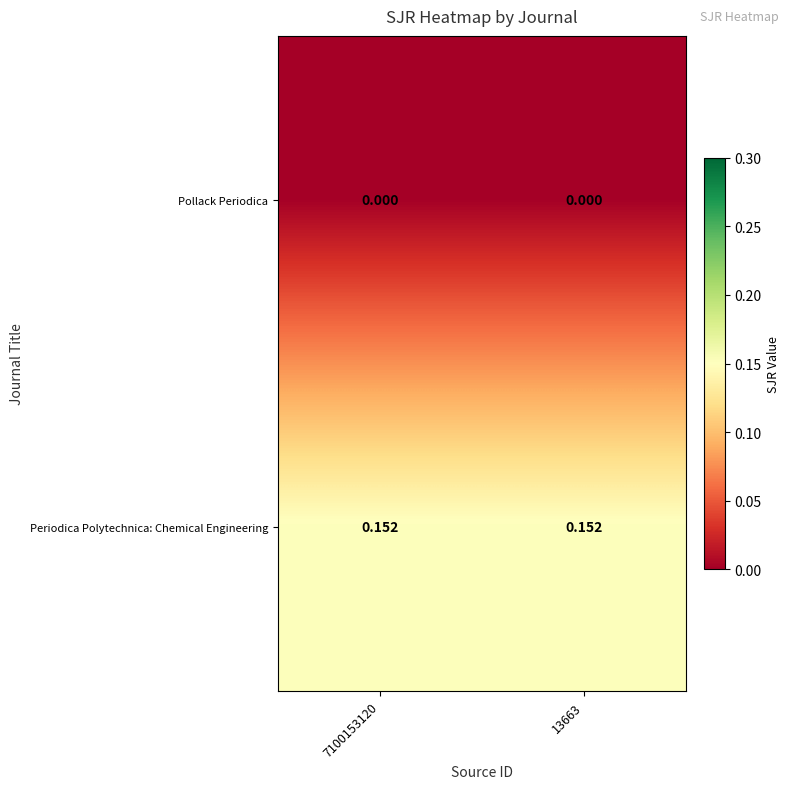

Is the value of Periodica Polytechnica: Chemical Engineering at 13663 greater than the value of Pollack Periodica at 7100153120?

Yes